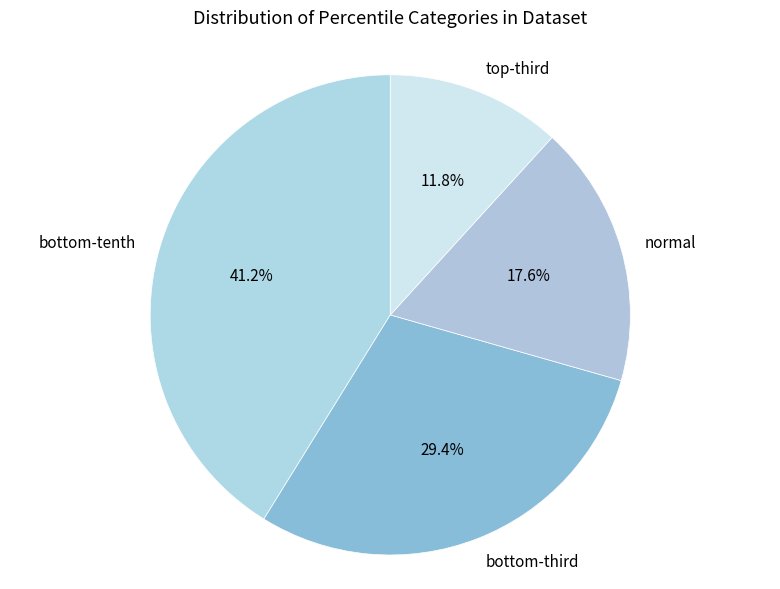

How many slices are in this pie chart?

4